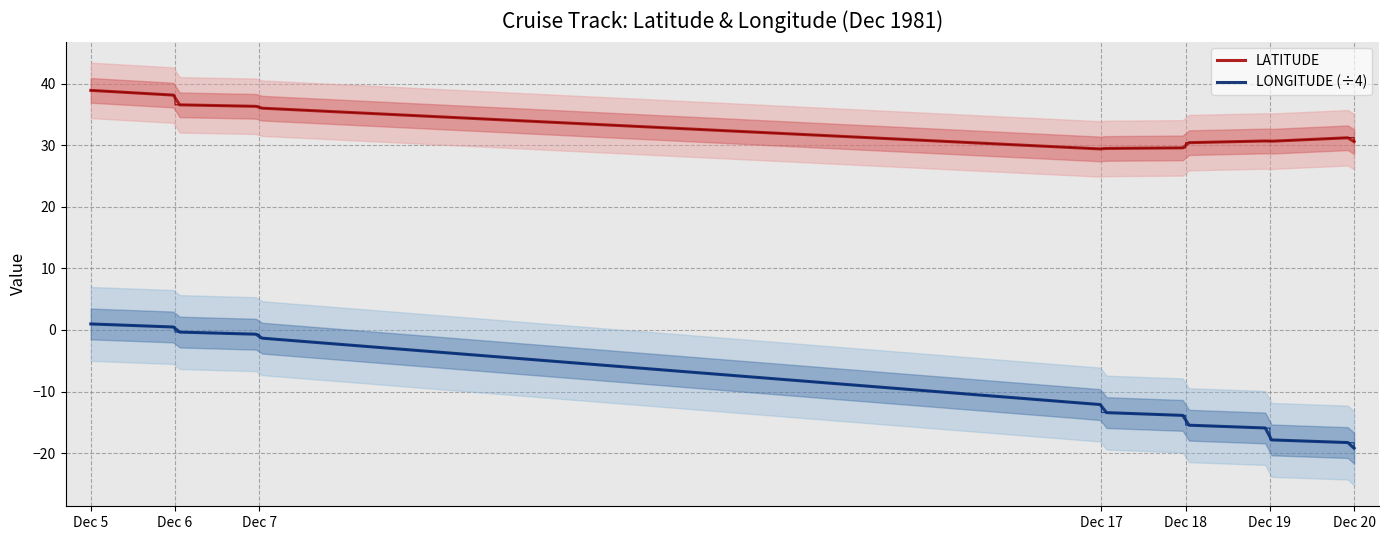

True or false: LATITUDE and LONGITUDE intersect in this chart.

False